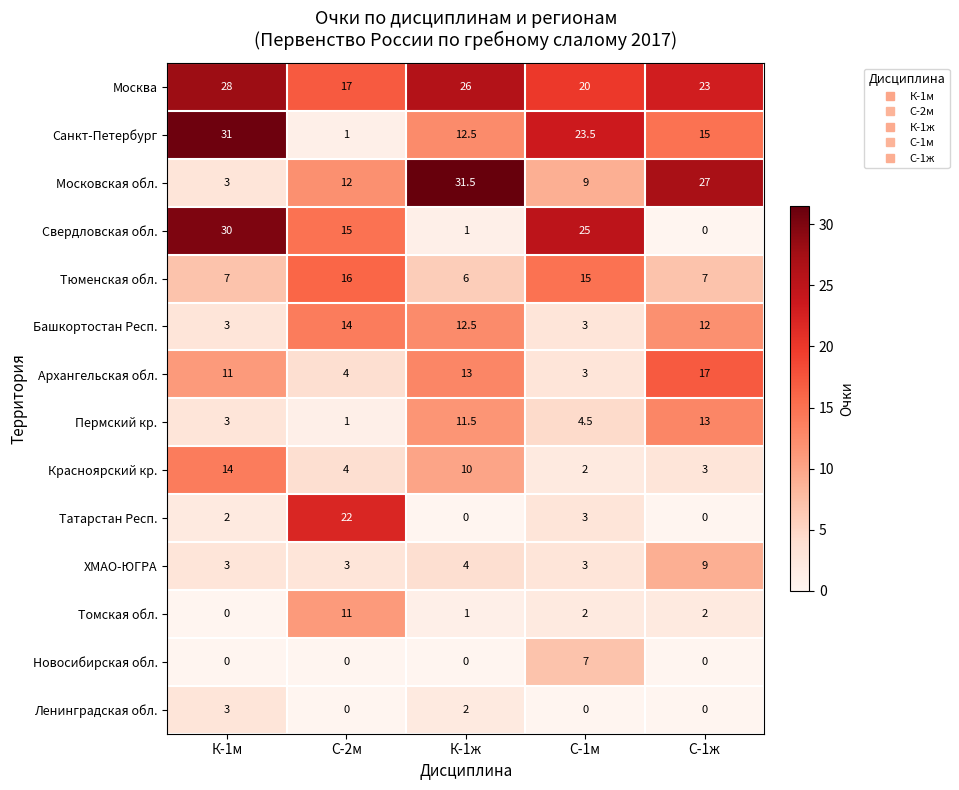

True or false: Башкортостан Респ. has a value of 14.0 at С-2м.

True